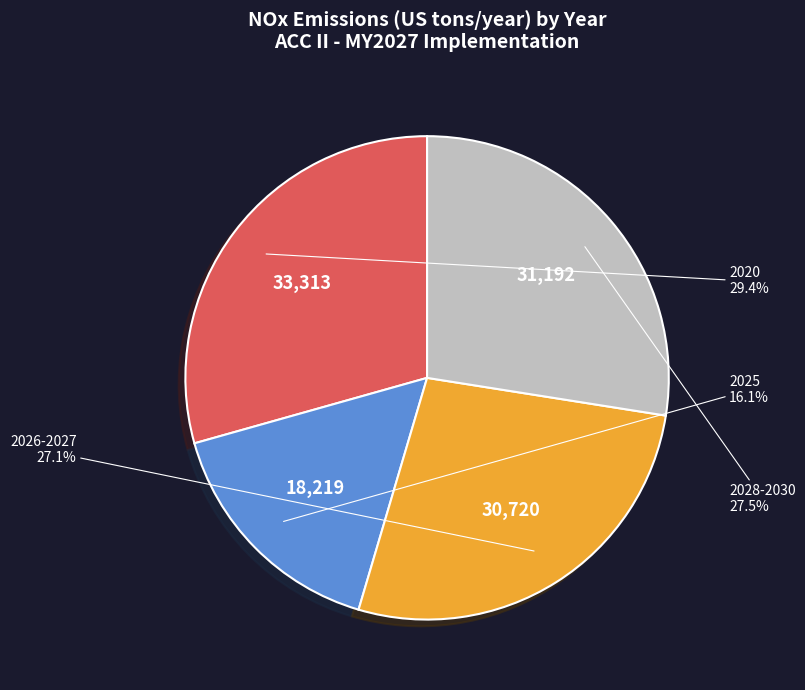

Is there a majority slice in this chart?

No